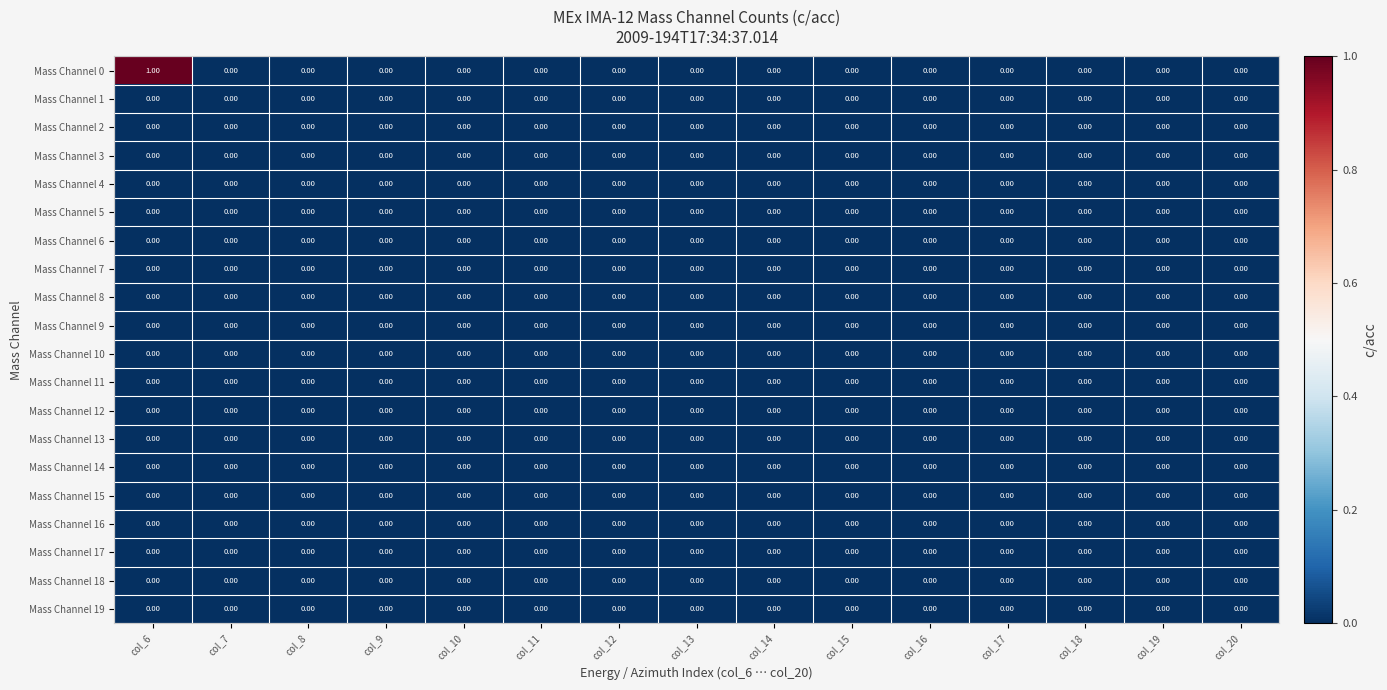

What is the greatest value displayed?

1